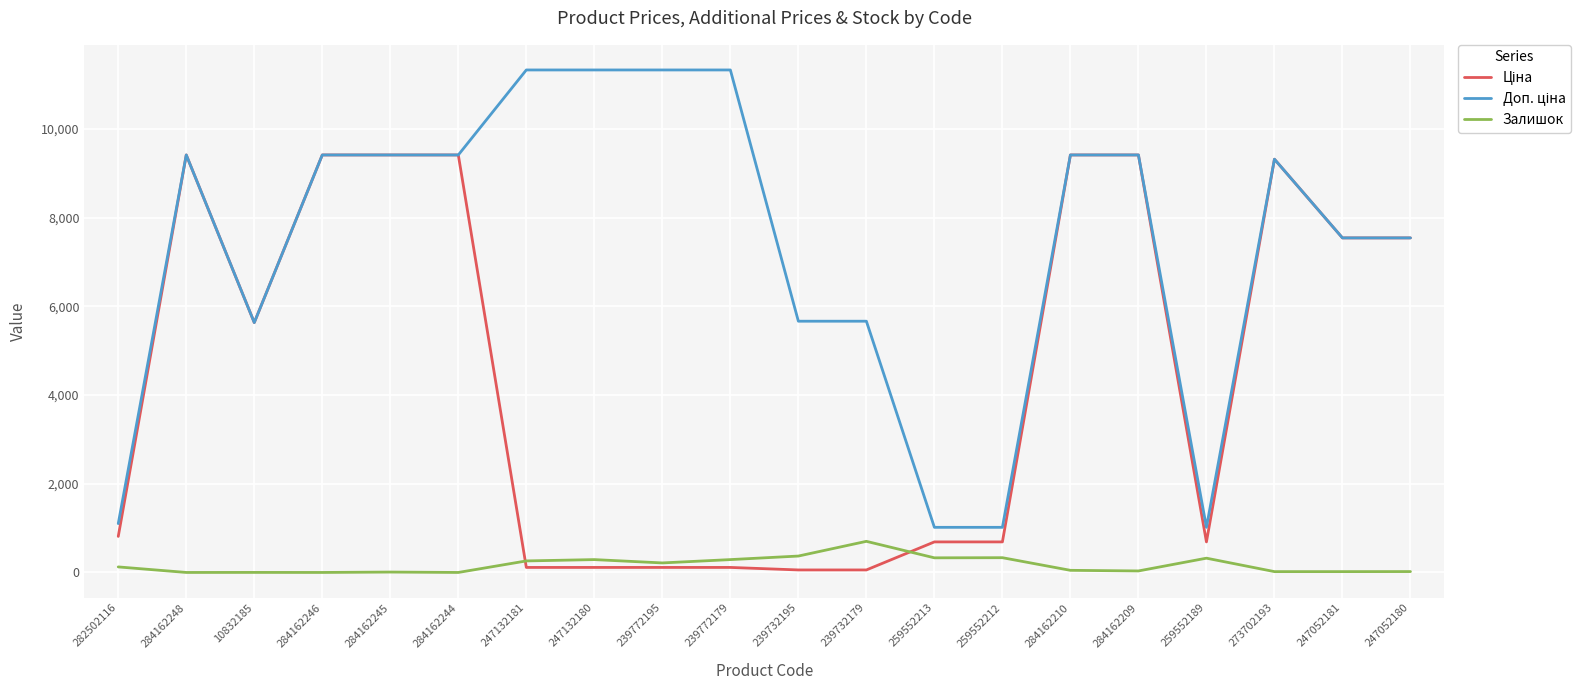

What is the greatest value displayed?

11334.0